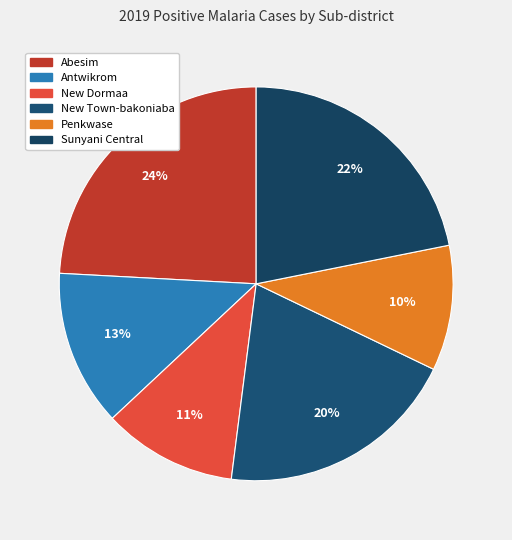

Rank the categories by value from highest to lowest.

Abesim, Sunyani Central, New Town-bakoniaba, Antwikrom, New Dormaa, Penkwase